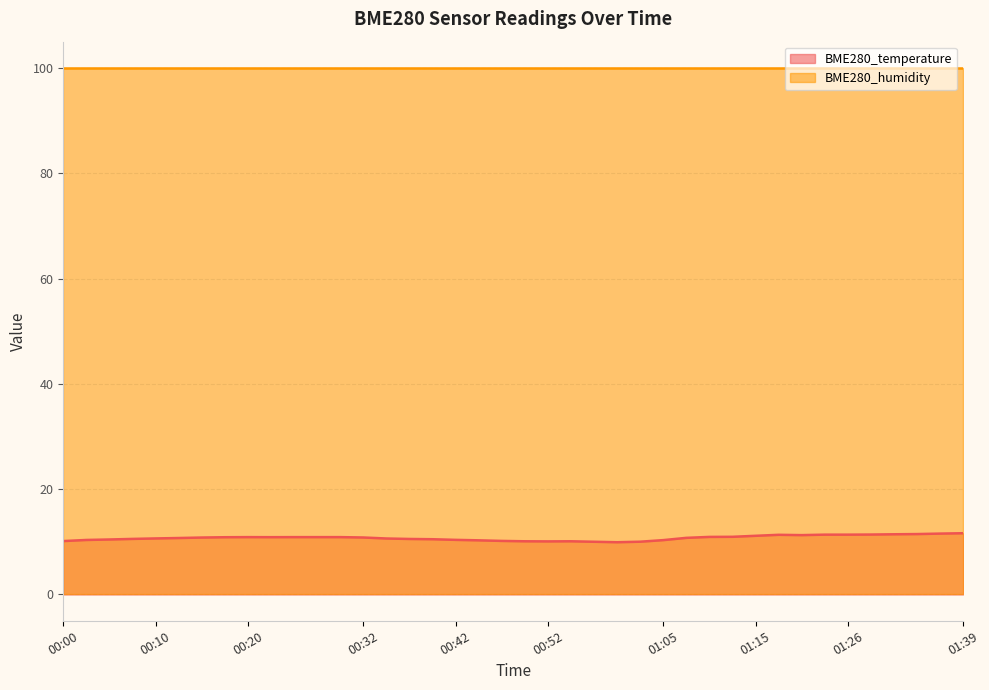

Reading right to left, transcribe all the data shown in this chart.

11.6	11.6	11.5	11.4	11.4	11.4	11.4	11.3	11.3	11.1	10.9	10.9	10.8	10.3	10.0	9.9	10.0	10.1	10.1	10.1	10.2	10.3	10.4	10.5	10.5	10.6	10.8	10.9	10.9	10.9	10.9	10.9	10.9	10.8	10.7	10.6	10.6	10.4	10.3	10.1